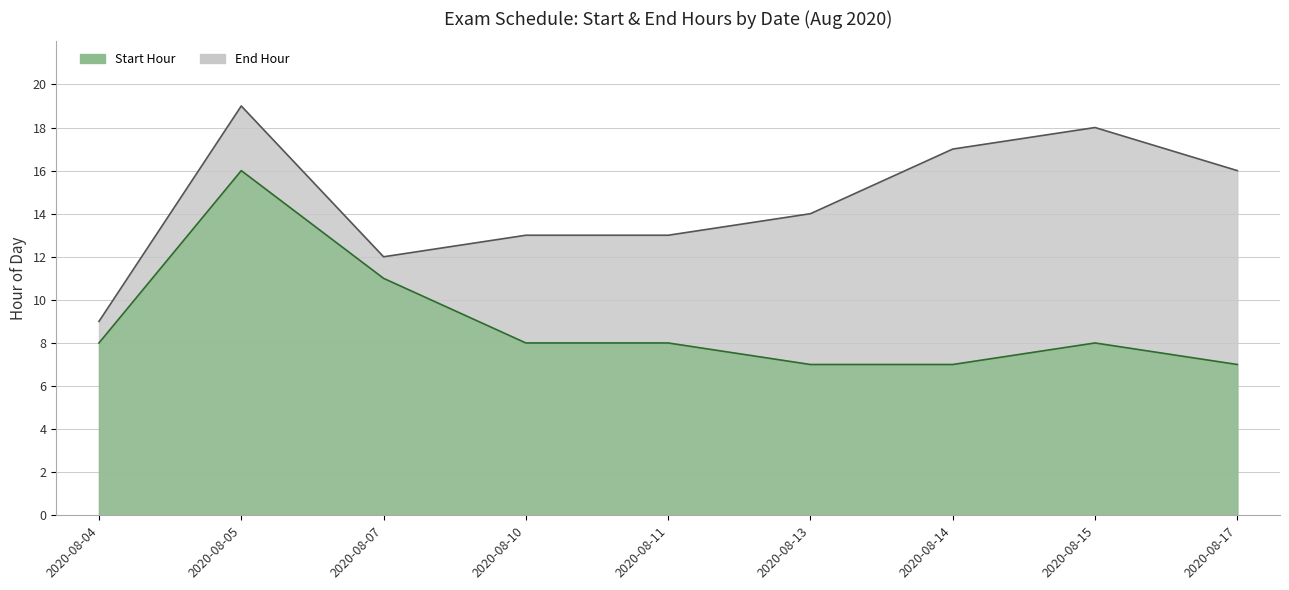

What is the sum of all Start Hour values?

80